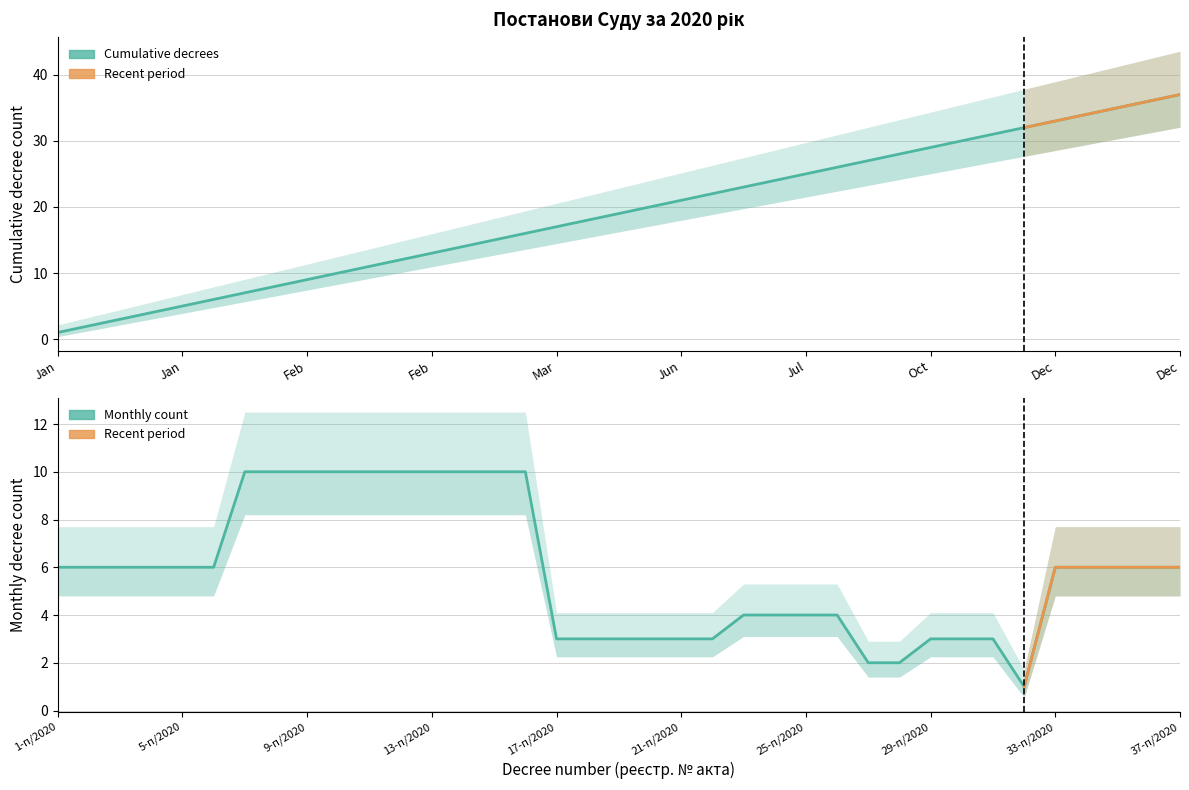

What is the total value across all series at 13-п/2020?

23